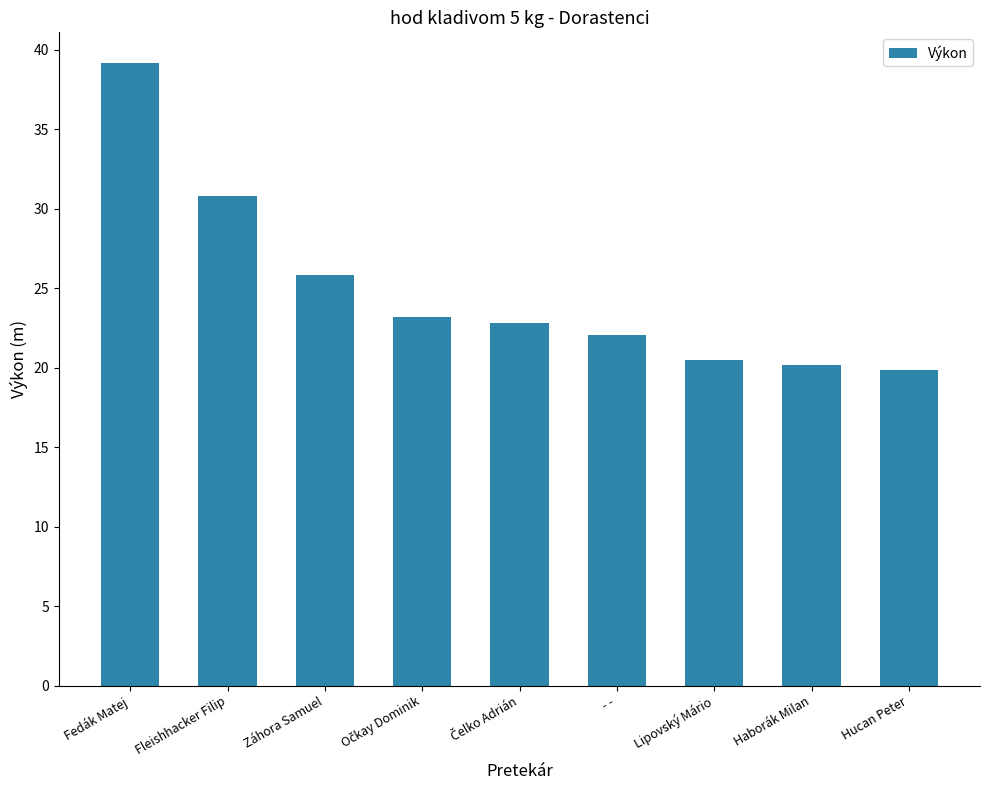

What is the average value?

24.9